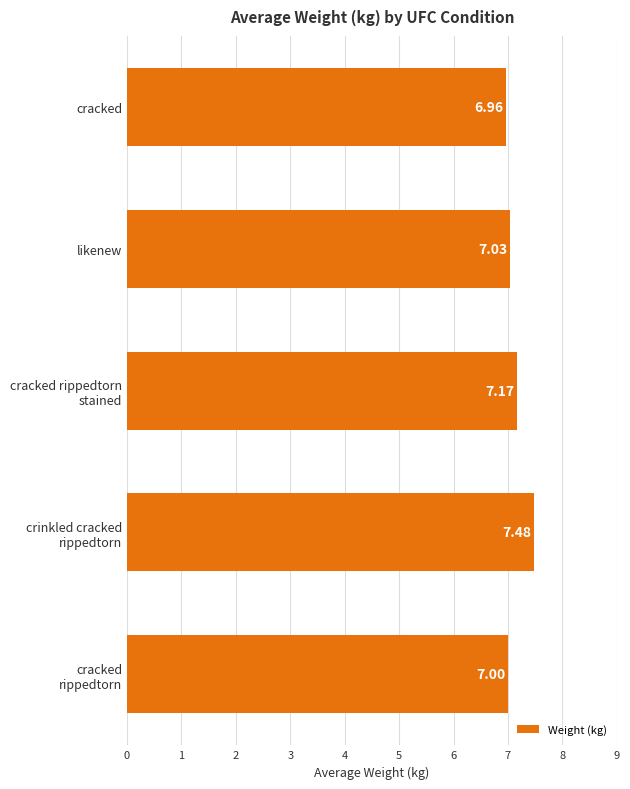

What is the label of the 4th bar from the bottom?

likenew